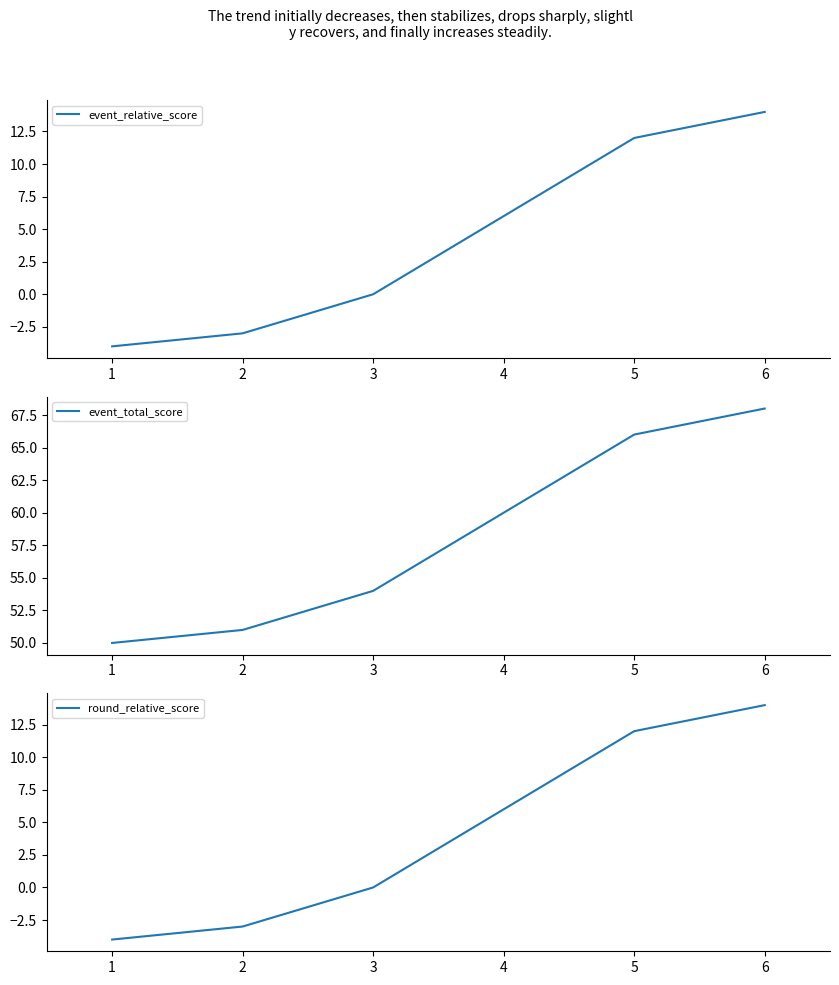

What is the difference between the second highest and second lowest values in the round_relative_score series?

15